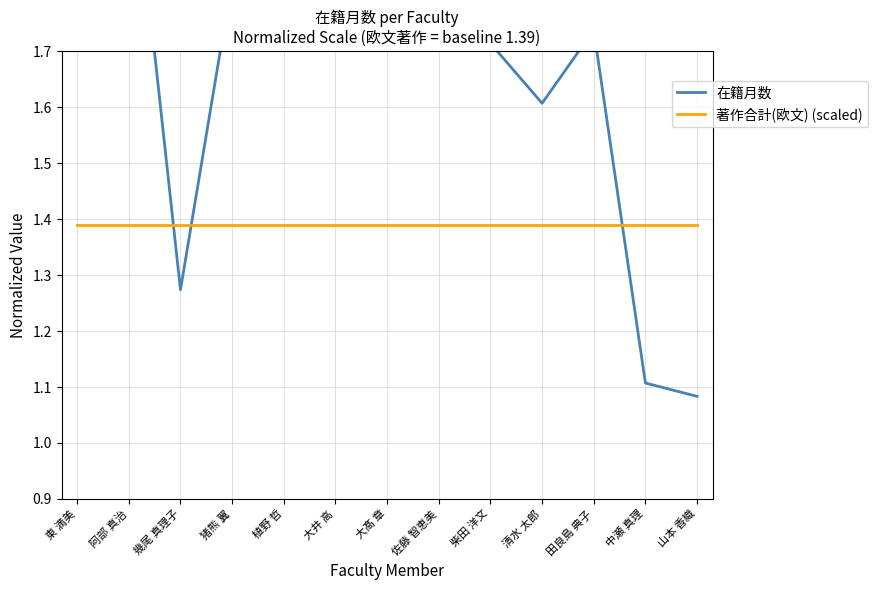

What are all the series names shown in the legend?

在籍月数, 著作合計(欧文) (scaled)